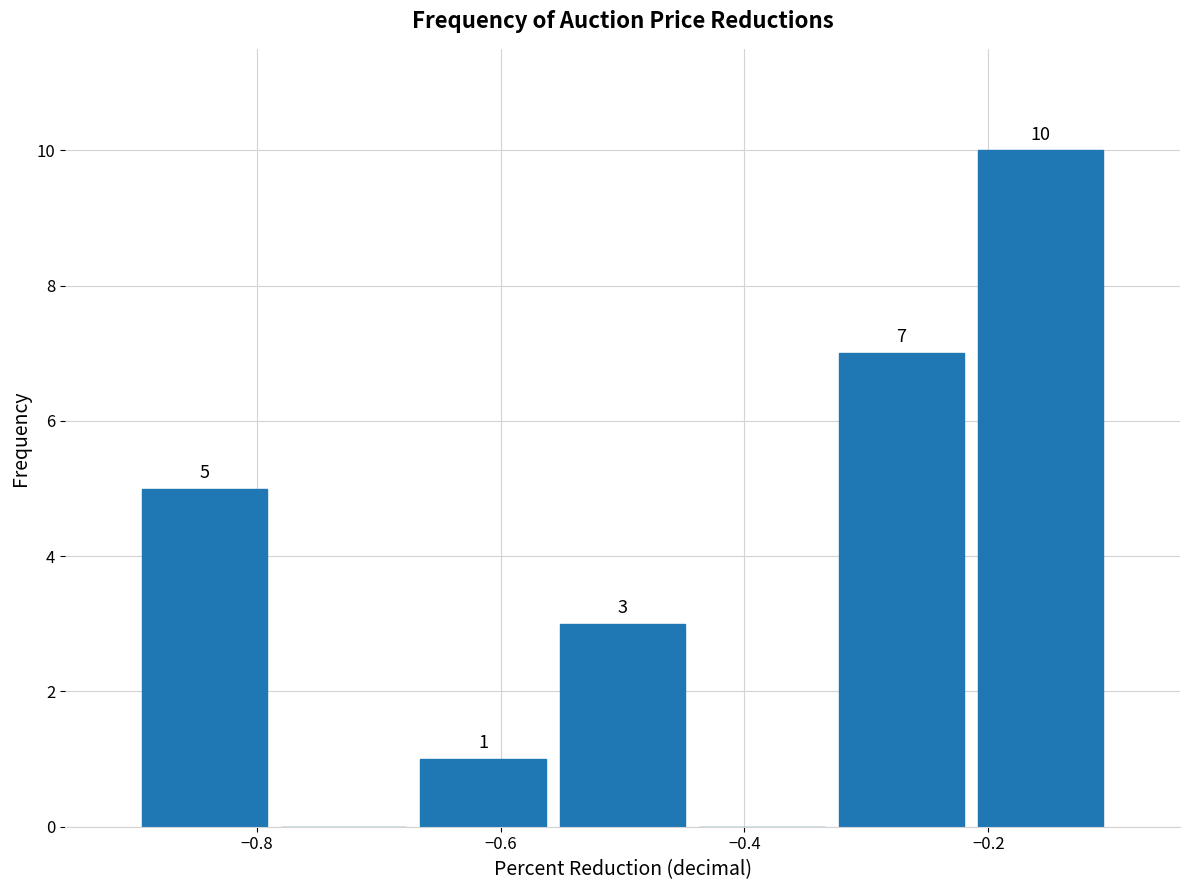

Over which range of the x-axis is the bar tallest?

-0.22 to -0.10